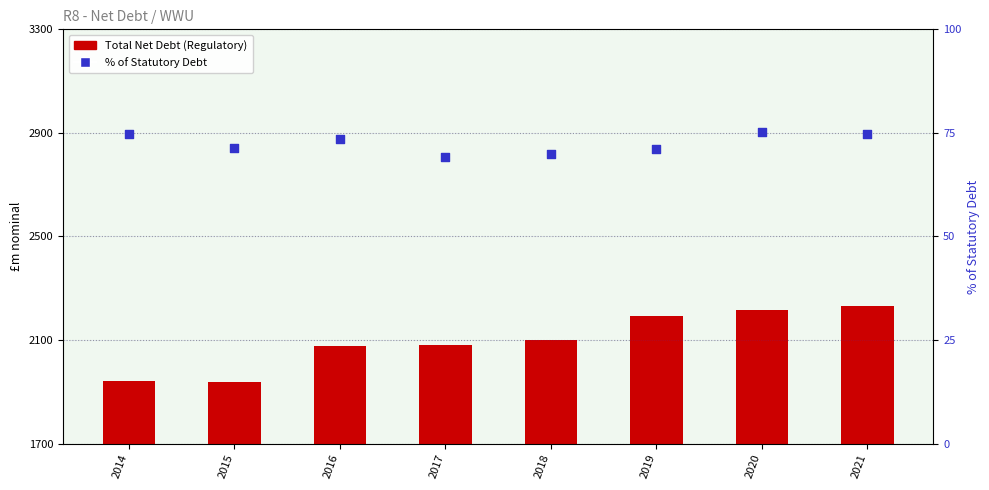

Which series has the widest spread of Y values?

Total Net Debt (Regulatory)